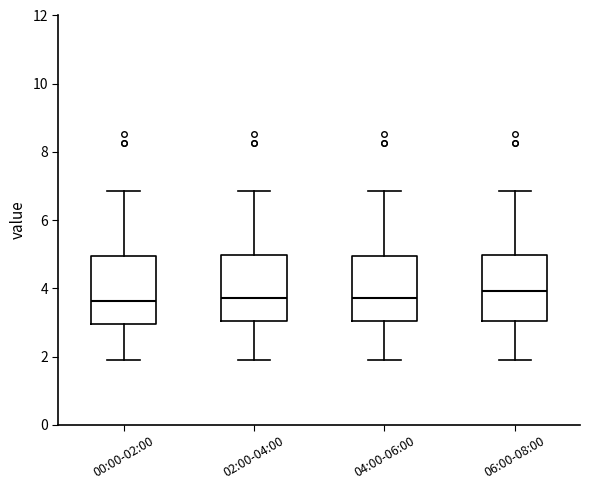

Reading left to right, read every box against the y-axis: the position of its median line, the range the box covers, and the ends of its whiskers. The values are not printed on the chart, so give them approximately, as read against the axis.

00:00-02:00: median 3.6, box 3.0 to 5.0, whiskers 2.0 to 6.8
02:00-04:00: median 3.8, box 3.0 to 5.0, whiskers 2.0 to 6.8
04:00-06:00: median 3.8, box 3.0 to 5.0, whiskers 2.0 to 6.8
06:00-08:00: median 4.0, box 3.0 to 5.0, whiskers 2.0 to 6.8